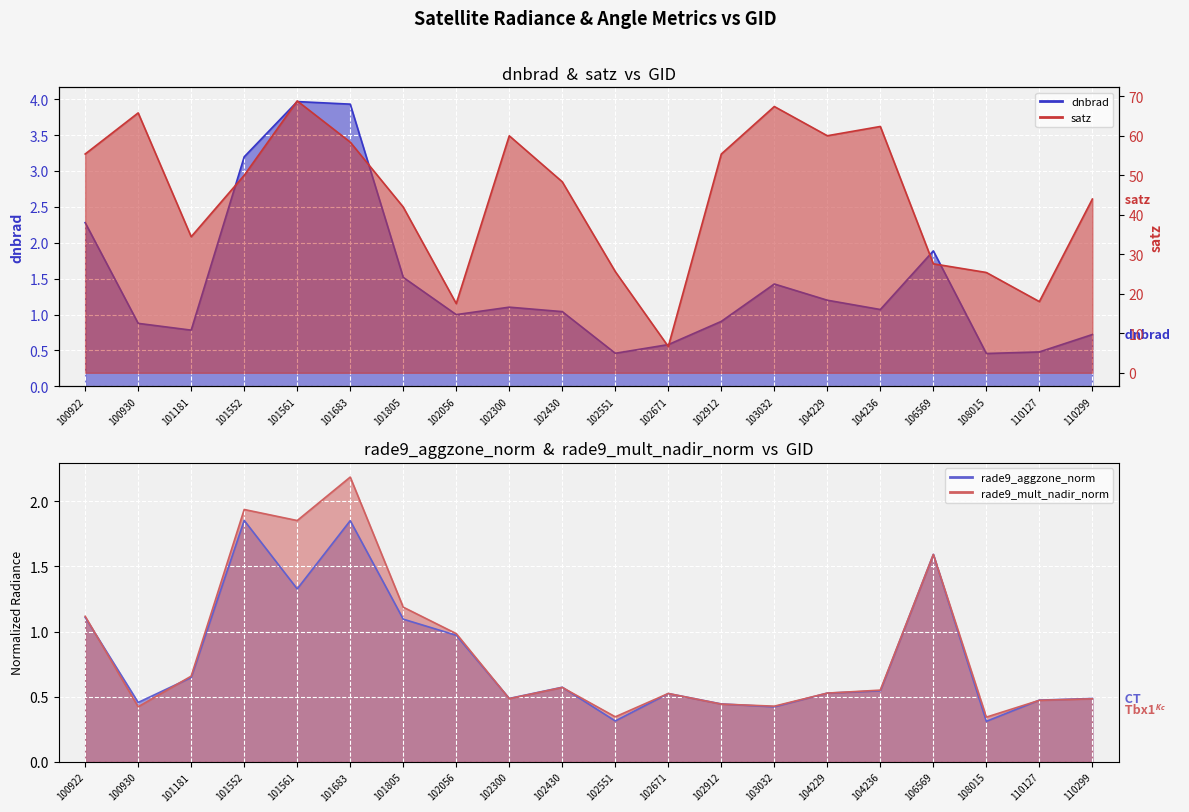

The rade9_mult_nadir_norm series shows 0.4 at 100930. True or false?

True